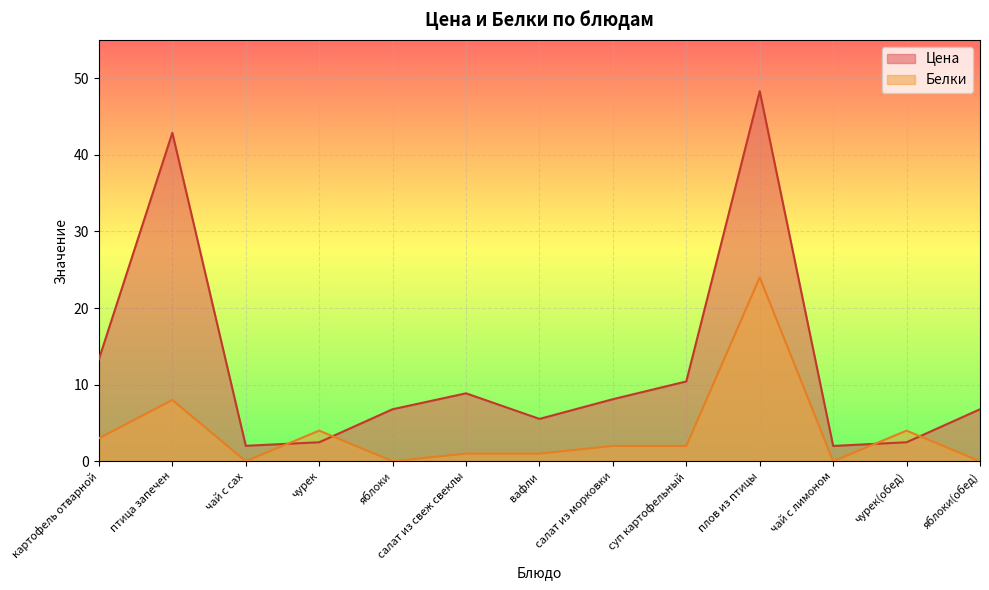

How many data points in Белки are less than 2?

6